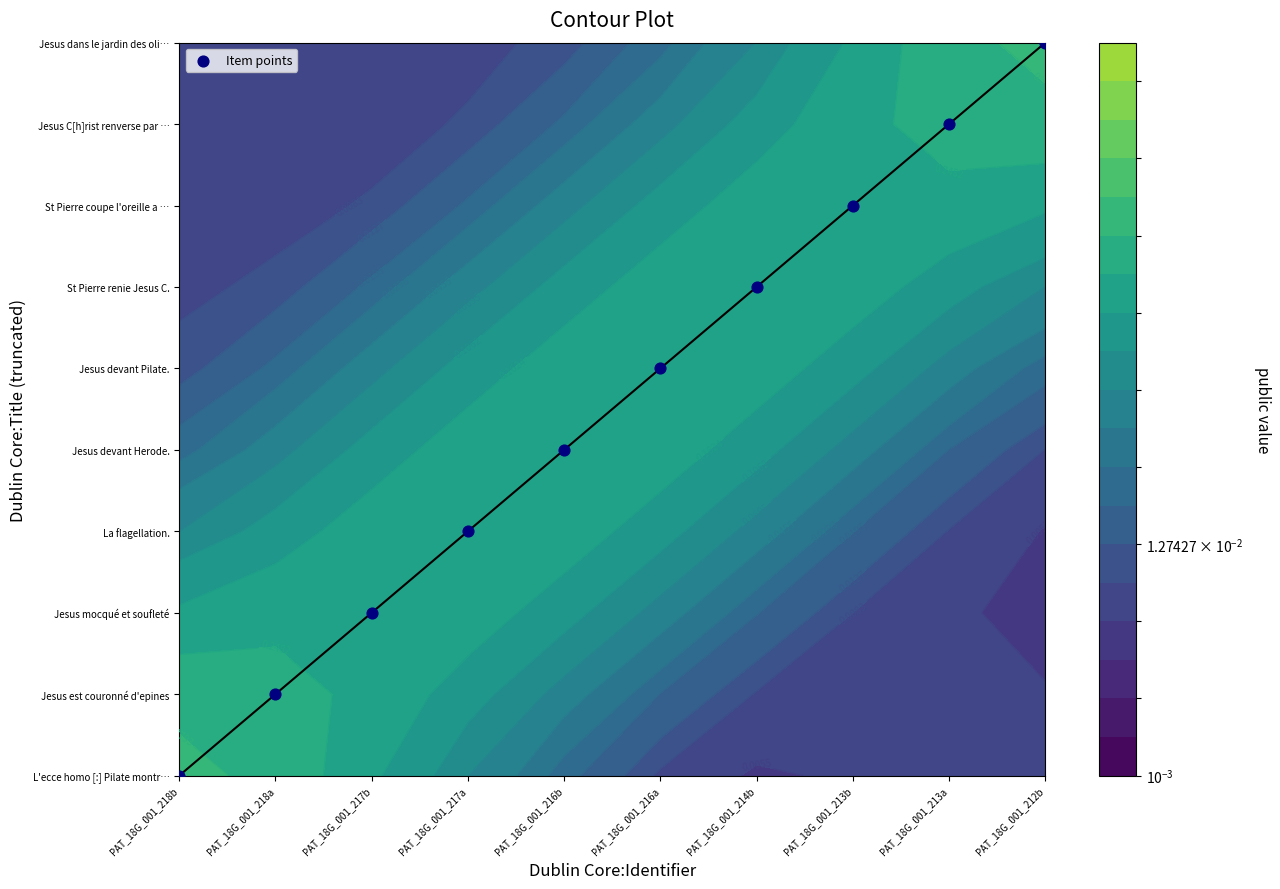

How many values are between 2 and 7?

6